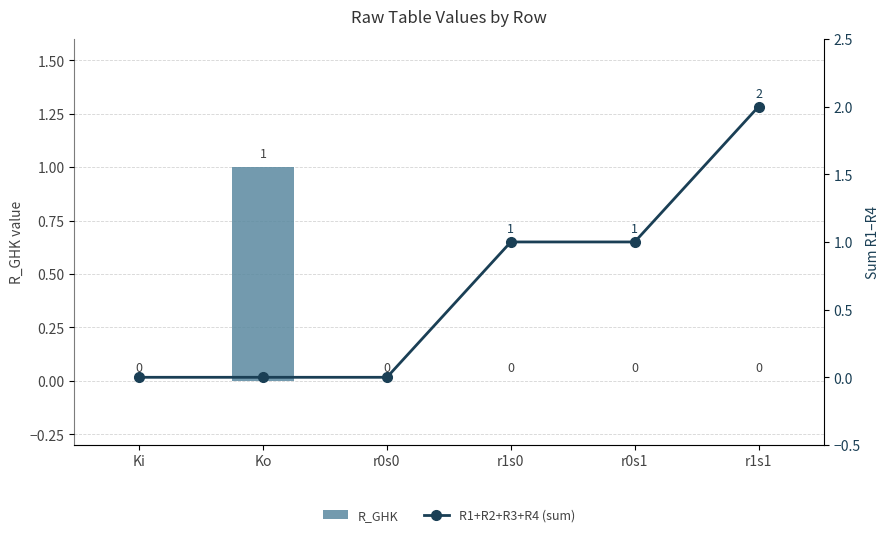

At how many categories does at least one series exceed 0?

4